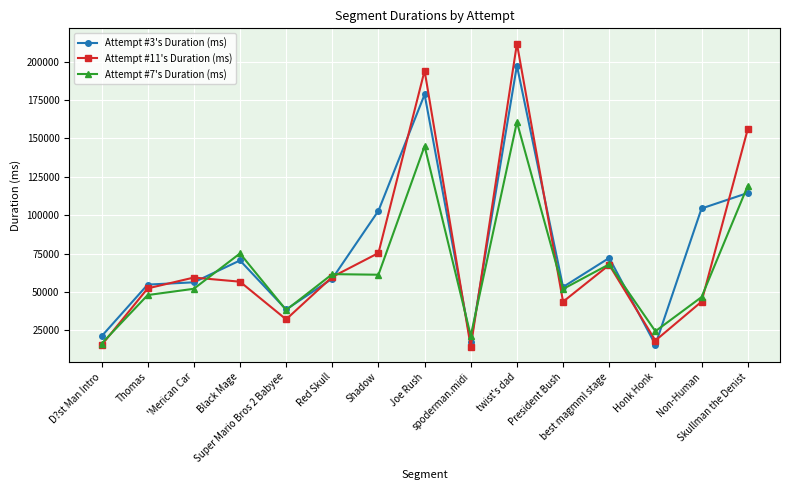

Between Shadow and Joe Rush, which series saw the biggest shift?

Attempt #11's Duration (ms)